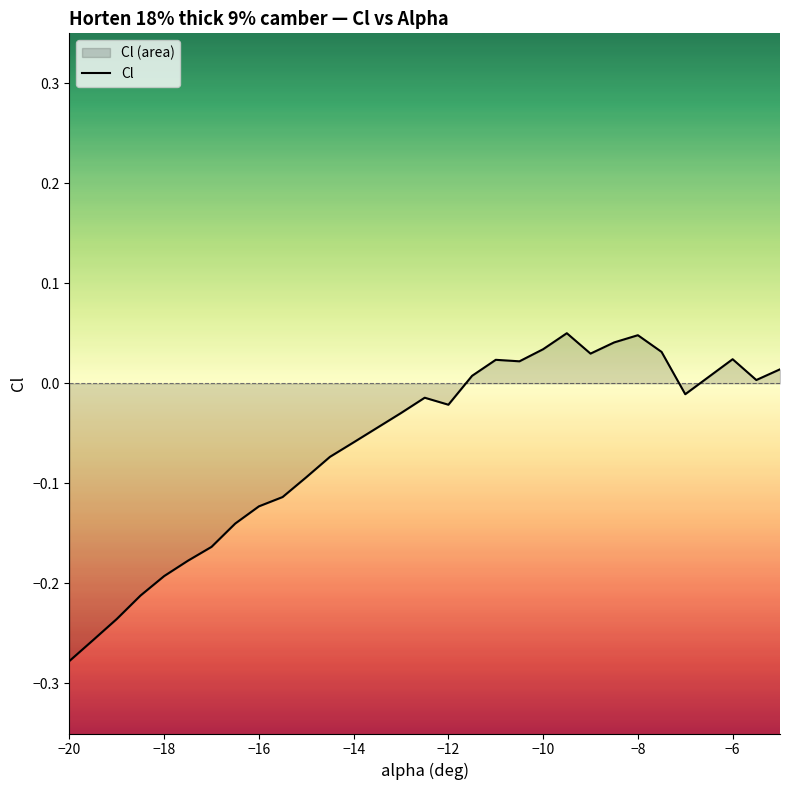

What is the sum of all values?

-1.9